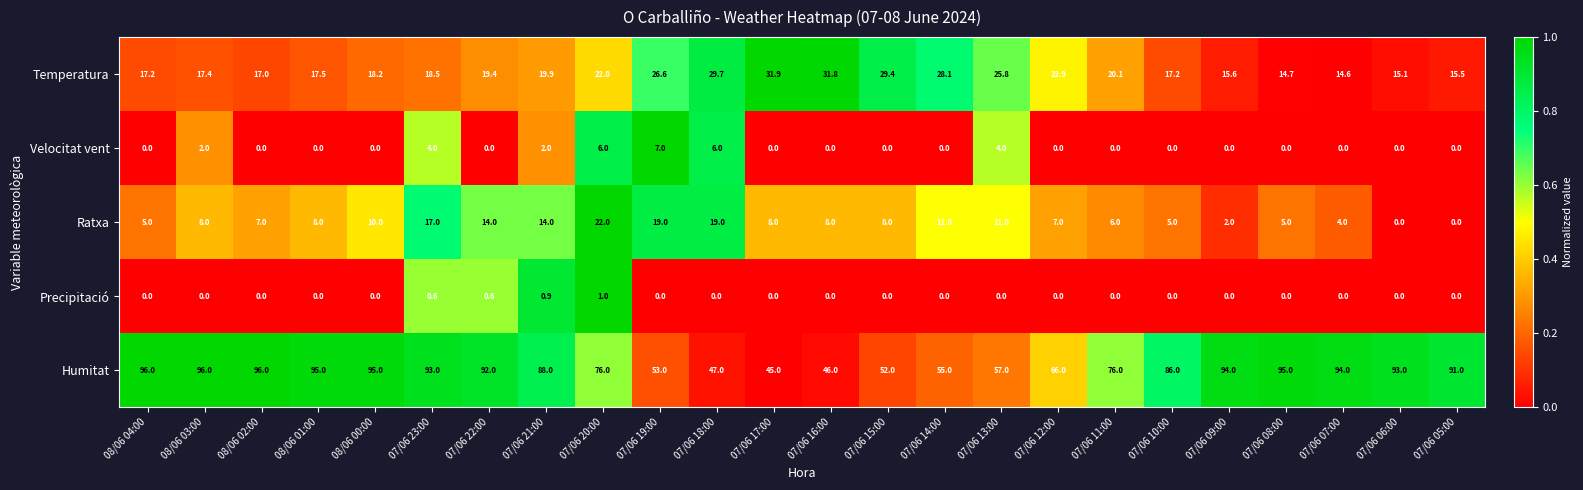

Between 07/06 22:00 and 07/06 16:00, which series saw the biggest shift?

Humitat